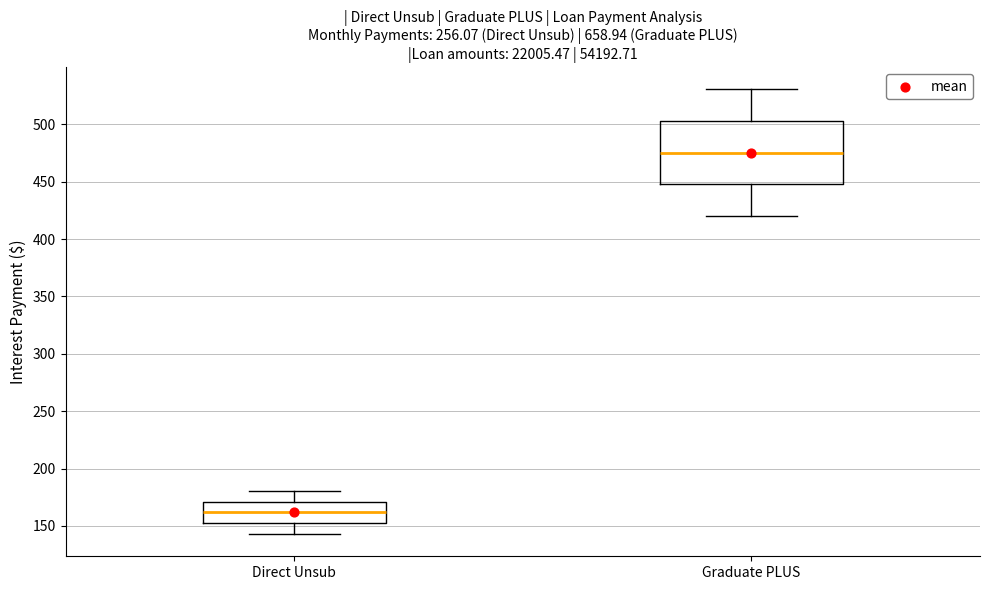

Reading left to right, read every box against the y-axis: the position of its median line, the range the box covers, and the ends of its whiskers. The values are not printed on the chart, so give them approximately, as read against the axis.

Direct Unsub: median 160, box 150 to 170, whiskers 145 to 180
Graduate PLUS: median 475, box 450 to 505, whiskers 420 to 530